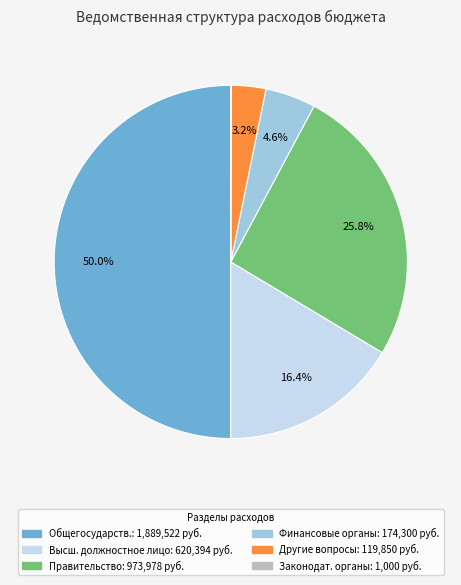

What is the largest slice in the pie chart?

Общегосударственные вопросы